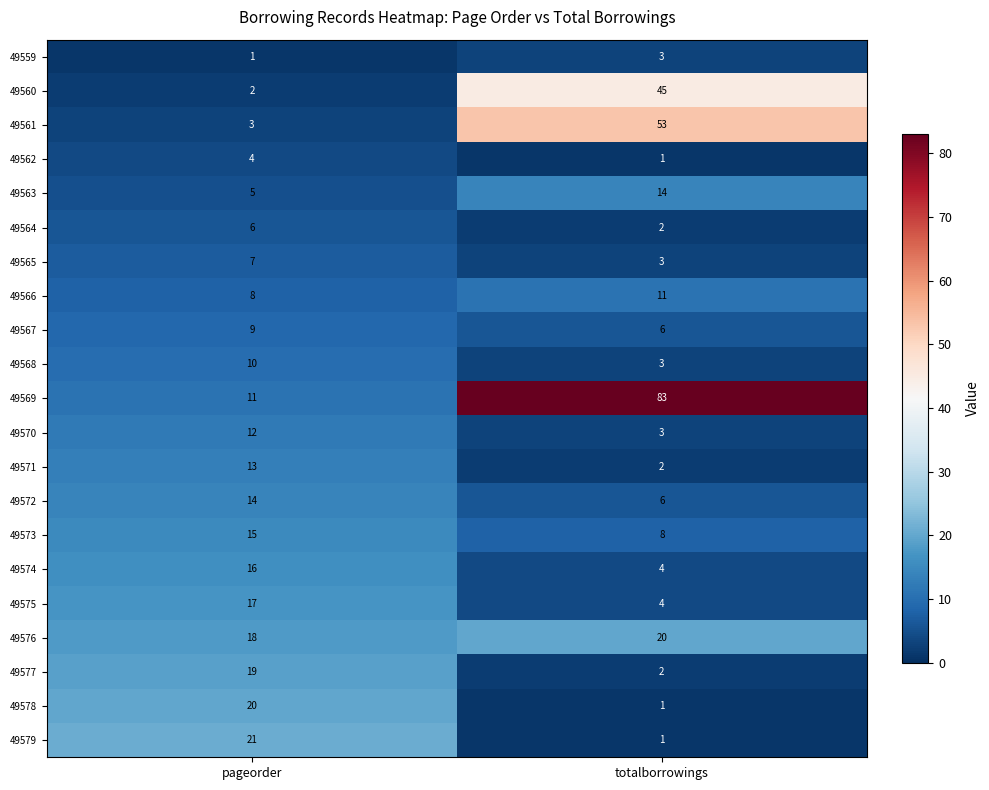

What value does the 49563 series have at totalborrowings?

14